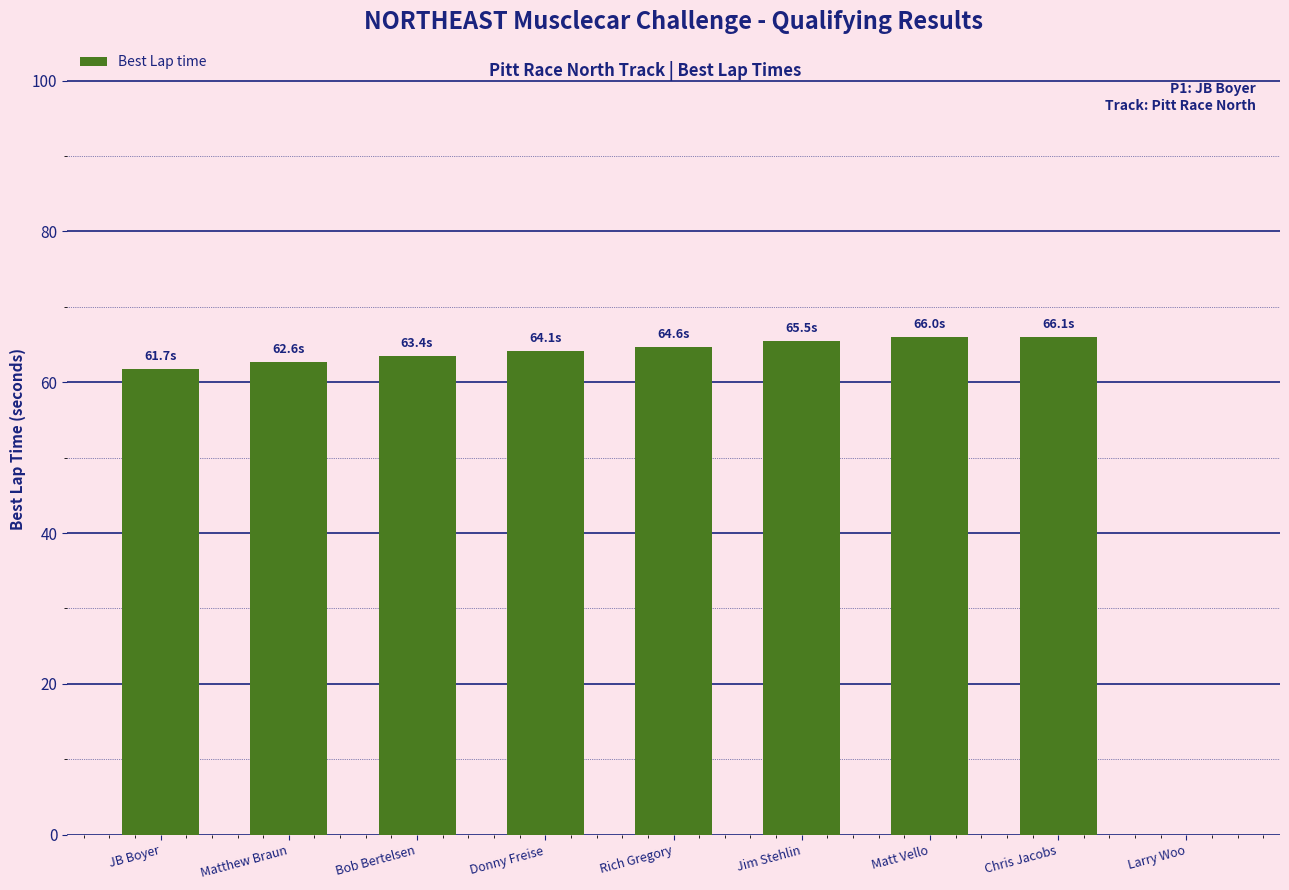

The value at Bob Bertelsen is 63.4. True or false?

True